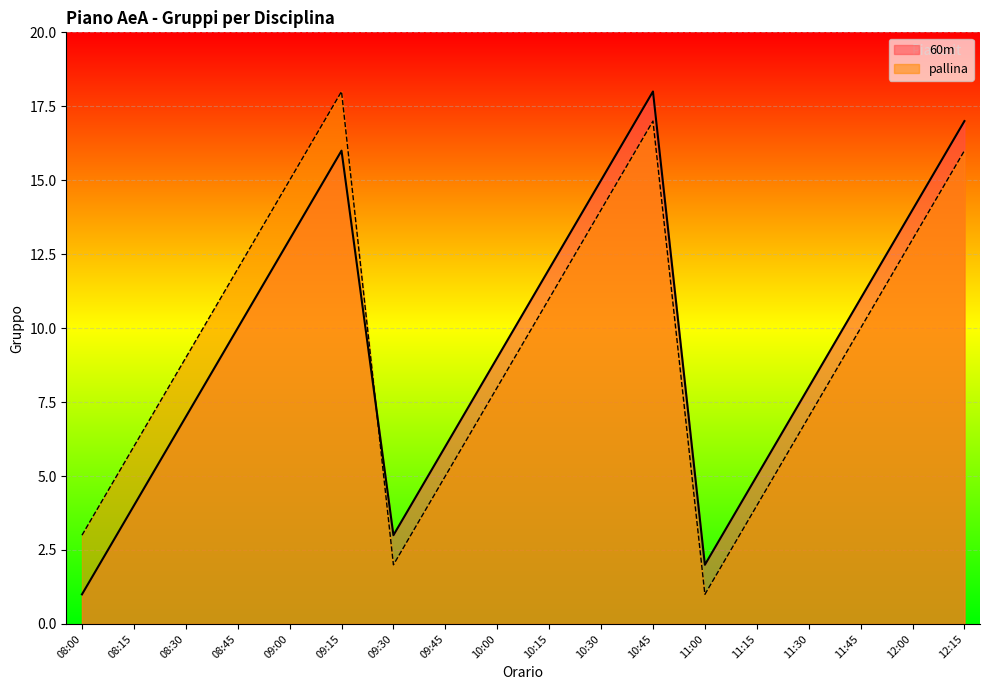

How many intersections are there between 60m and pallina?

1